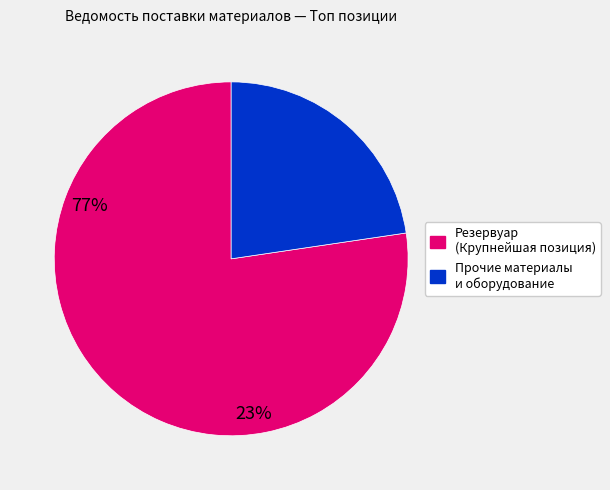

Does any single category account for the majority?

Yes